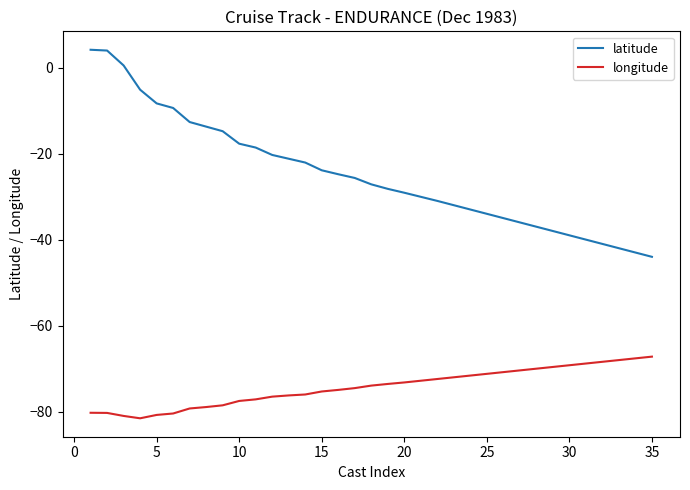

Which series has the widest spread of values?

latitude